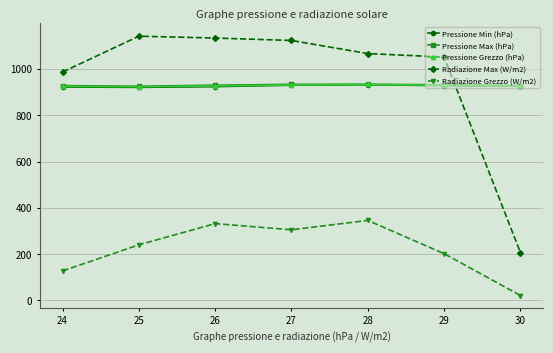

What is the value of the Radiazione Max (W/m2) point at the 4th from the left?

1123.6